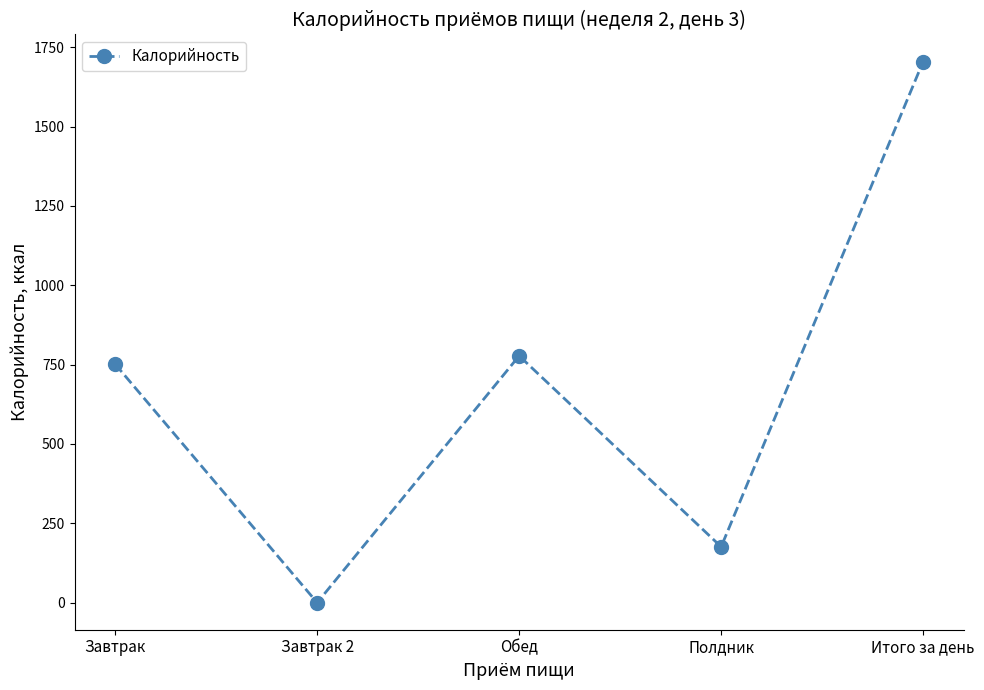

What is the average value?

682.0